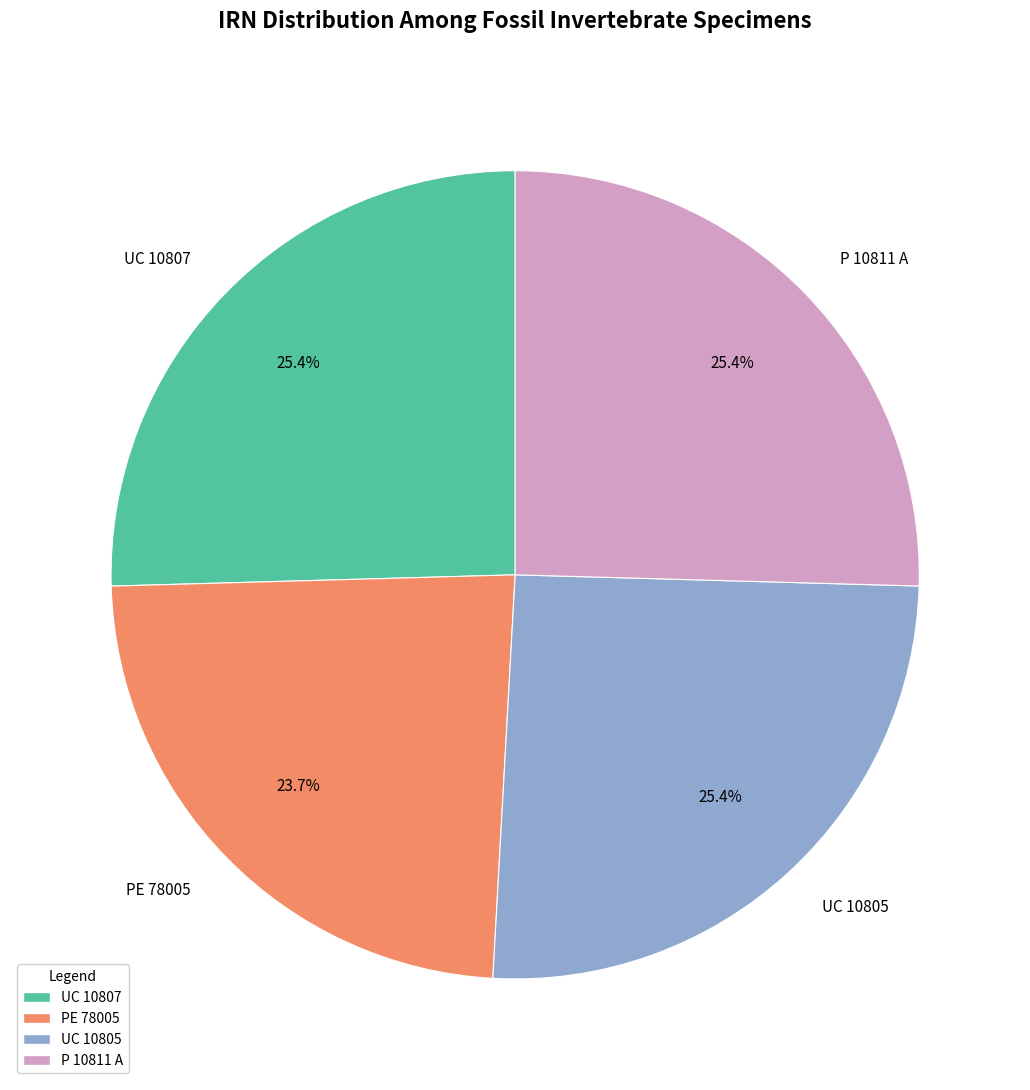

What percentage is NOT represented by P 10811 A?

74.6%